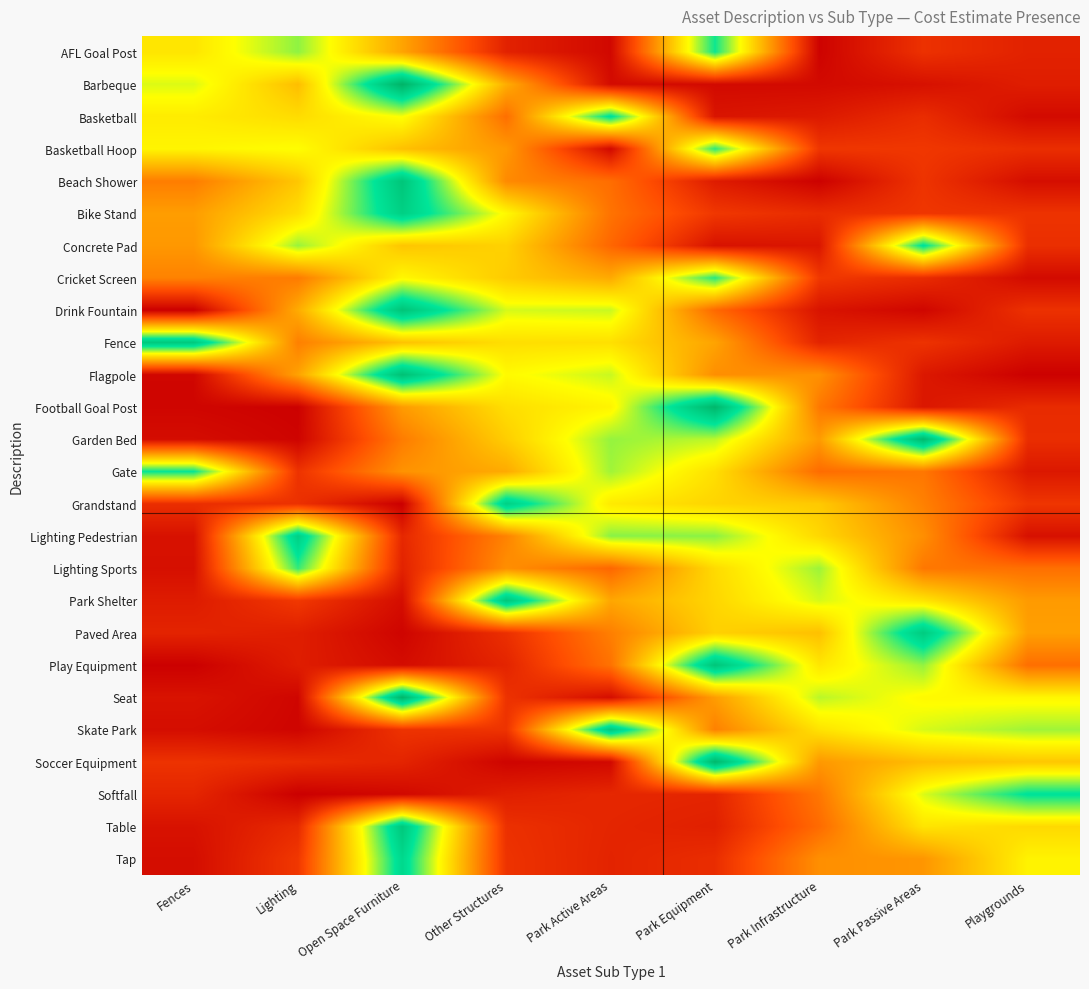

Reading left to right, what are all the values shown in this chart?

AFL Goal Post: Fences=0.5	Lighting=0.7	Open Space Furniture=0.4	Other Structures=0.1	Park Active Areas=0.0	Park Equipment=0.8	Park Infrastructure=0.0	Park Passive Areas=0.1	Playgrounds=0.1
Barbeque: Fences=0.6	Lighting=0.5	Open Space Furniture=1.0	Other Structures=0.4	Park Active Areas=0.0	Park Equipment=0.0	Park Infrastructure=0.0	Park Passive Areas=0.0	Playgrounds=0.1
Basketball: Fences=0.6	Lighting=0.5	Open Space Furniture=0.6	Other Structures=0.3	Park Active Areas=0.8	Park Equipment=0.1	Park Infrastructure=0.1	Park Passive Areas=0.1	Playgrounds=0.0
Basketball Hoop: Fences=0.6	Lighting=0.6	Open Space Furniture=0.5	Other Structures=0.4	Park Active Areas=0.0	Park Equipment=0.8	Park Infrastructure=0.1	Park Passive Areas=0.1	Playgrounds=0.1
Beach Shower: Fences=0.3	Lighting=0.5	Open Space Furniture=0.9	Other Structures=0.3	Park Active Areas=0.3	Park Equipment=0.1	Park Infrastructure=0.0	Park Passive Areas=0.1	Playgrounds=0.0
Bike Stand: Fences=0.4	Lighting=0.5	Open Space Furniture=0.9	Other Structures=0.6	Park Active Areas=0.3	Park Equipment=0.1	Park Infrastructure=0.1	Park Passive Areas=0.1	Playgrounds=0.1
Concrete Pad: Fences=0.4	Lighting=0.7	Open Space Furniture=0.5	Other Structures=0.5	Park Active Areas=0.3	Park Equipment=0.0	Park Infrastructure=0.1	Park Passive Areas=0.8	Playgrounds=0.1
Cricket Screen: Fences=0.3	Lighting=0.3	Open Space Furniture=0.6	Other Structures=0.5	Park Active Areas=0.4	Park Equipment=0.8	Park Infrastructure=0.1	Park Passive Areas=0.1	Playgrounds=0.0
Drink Fountain: Fences=0.0	Lighting=0.4	Open Space Furniture=0.9	Other Structures=0.6	Park Active Areas=0.6	Park Equipment=0.3	Park Infrastructure=0.1	Park Passive Areas=0.0	Playgrounds=0.1
Fence: Fences=0.9	Lighting=0.3	Open Space Furniture=0.5	Other Structures=0.5	Park Active Areas=0.5	Park Equipment=0.4	Park Infrastructure=0.1	Park Passive Areas=0.1	Playgrounds=0.1
Flagpole: Fences=0.0	Lighting=0.4	Open Space Furniture=0.9	Other Structures=0.6	Park Active Areas=0.6	Park Equipment=0.3	Park Infrastructure=0.4	Park Passive Areas=0.1	Playgrounds=0.0
Football Goal Post: Fences=0.0	Lighting=0.0	Open Space Furniture=0.4	Other Structures=0.5	Park Active Areas=0.6	Park Equipment=1.0	Park Infrastructure=0.3	Park Passive Areas=0.1	Playgrounds=0.1
Garden Bed: Fences=0.0	Lighting=0.0	Open Space Furniture=0.3	Other Structures=0.5	Park Active Areas=0.7	Park Equipment=0.7	Park Infrastructure=0.4	Park Passive Areas=1.0	Playgrounds=0.1
Gate: Fences=0.8	Lighting=0.1	Open Space Furniture=0.4	Other Structures=0.4	Park Active Areas=0.7	Park Equipment=0.5	Park Infrastructure=0.3	Park Passive Areas=0.3	Playgrounds=0.1
Grandstand: Fences=0.1	Lighting=0.1	Open Space Furniture=0.0	Other Structures=0.9	Park Active Areas=0.6	Park Equipment=0.5	Park Infrastructure=0.5	Park Passive Areas=0.3	Playgrounds=0.1
Lighting Pedestrian: Fences=0.0	Lighting=0.9	Open Space Furniture=0.1	Other Structures=0.3	Park Active Areas=0.7	Park Equipment=0.7	Park Infrastructure=0.5	Park Passive Areas=0.3	Playgrounds=0.0
Lighting Sports: Fences=0.0	Lighting=0.8	Open Space Furniture=0.1	Other Structures=0.4	Park Active Areas=0.3	Park Equipment=0.5	Park Infrastructure=0.7	Park Passive Areas=0.3	Playgrounds=0.3
Park Shelter: Fences=0.1	Lighting=0.1	Open Space Furniture=0.0	Other Structures=0.9	Park Active Areas=0.4	Park Equipment=0.5	Park Infrastructure=0.6	Park Passive Areas=0.5	Playgrounds=0.4
Paved Area: Fences=0.1	Lighting=0.1	Open Space Furniture=0.0	Other Structures=0.1	Park Active Areas=0.3	Park Equipment=0.5	Park Infrastructure=0.5	Park Passive Areas=0.9	Playgrounds=0.4
Play Equipment: Fences=0.0	Lighting=0.1	Open Space Furniture=0.0	Other Structures=0.1	Park Active Areas=0.3	Park Equipment=0.9	Park Infrastructure=0.5	Park Passive Areas=0.7	Playgrounds=0.3
Seat: Fences=0.1	Lighting=0.0	Open Space Furniture=1.0	Other Structures=0.1	Park Active Areas=0.0	Park Equipment=0.4	Park Infrastructure=0.7	Park Passive Areas=0.6	Playgrounds=0.6
Skate Park: Fences=0.0	Lighting=0.0	Open Space Furniture=0.1	Other Structures=0.1	Park Active Areas=0.9	Park Equipment=0.3	Park Infrastructure=0.5	Park Passive Areas=0.6	Playgrounds=0.7
Soccer Equipment: Fences=0.1	Lighting=0.1	Open Space Furniture=0.1	Other Structures=0.0	Park Active Areas=0.0	Park Equipment=1.0	Park Infrastructure=0.4	Park Passive Areas=0.5	Playgrounds=0.5
Softfall: Fences=0.1	Lighting=0.0	Open Space Furniture=0.0	Other Structures=0.1	Park Active Areas=0.1	Park Equipment=0.1	Park Infrastructure=0.3	Park Passive Areas=0.6	Playgrounds=0.8
Table: Fences=0.0	Lighting=0.1	Open Space Furniture=0.9	Other Structures=0.1	Park Active Areas=0.1	Park Equipment=0.1	Park Infrastructure=0.3	Park Passive Areas=0.5	Playgrounds=0.5
Tap: Fences=0.0	Lighting=0.1	Open Space Furniture=0.8	Other Structures=0.1	Park Active Areas=0.1	Park Equipment=0.1	Park Infrastructure=0.4	Park Passive Areas=0.4	Playgrounds=0.6